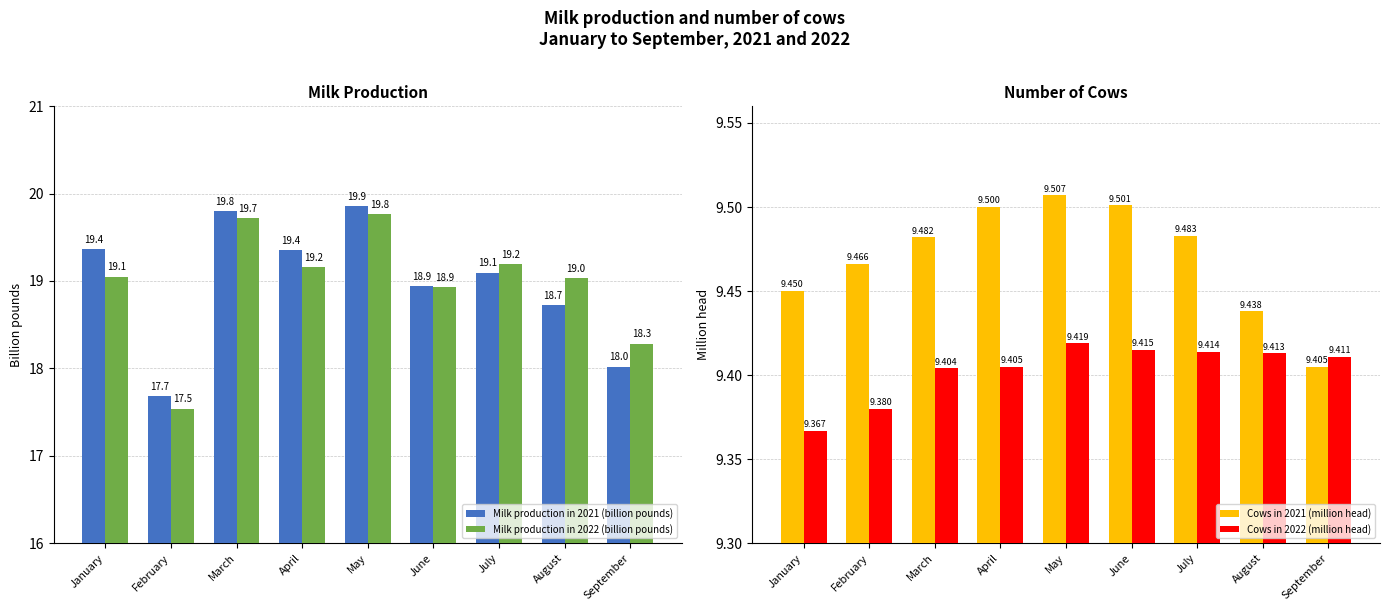

Rank the categories by Cows in 2021 (million head) value from highest to lowest.

May, June, April, July, March, February, January, August, September